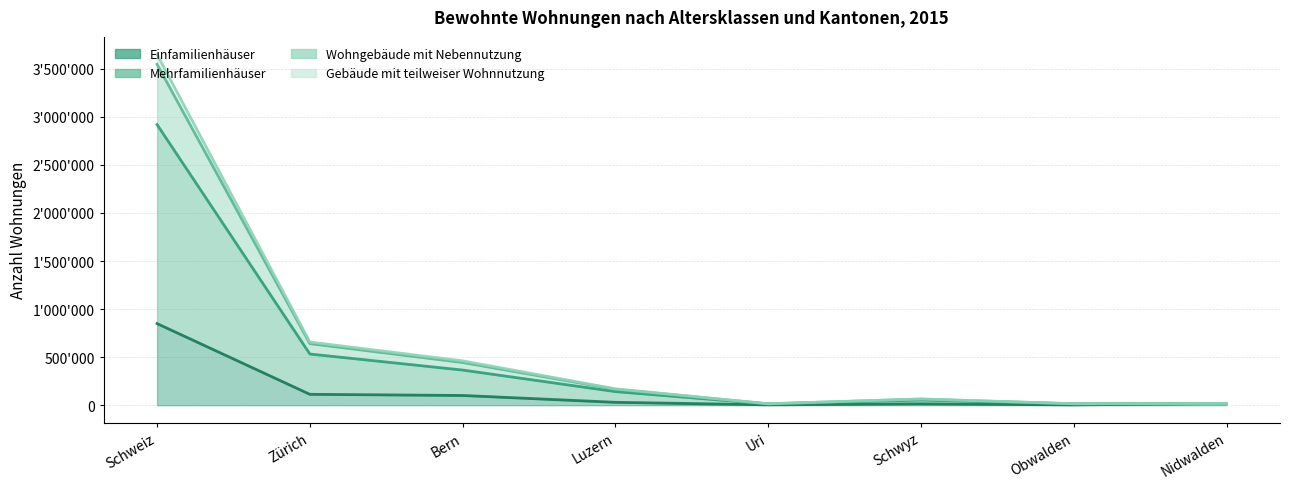

True or false: Wohngebäude mit Nebennutzung has more than 0 interior local peaks.

True